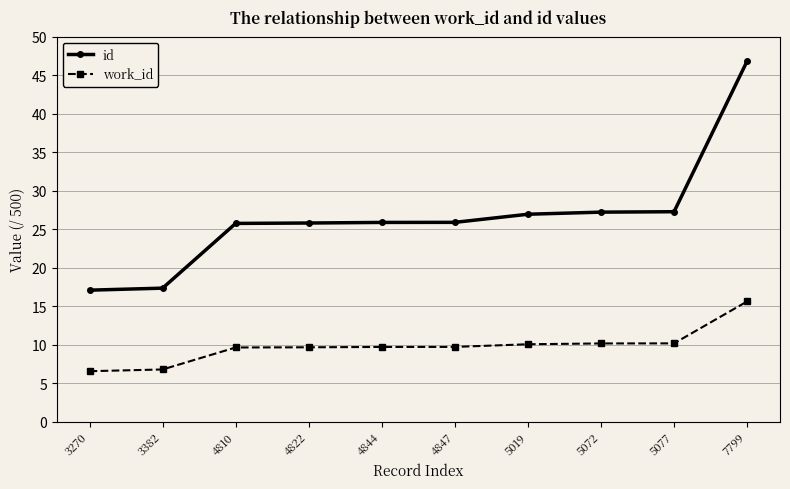

The value of id at 3270 is 28.5. True or false?

False